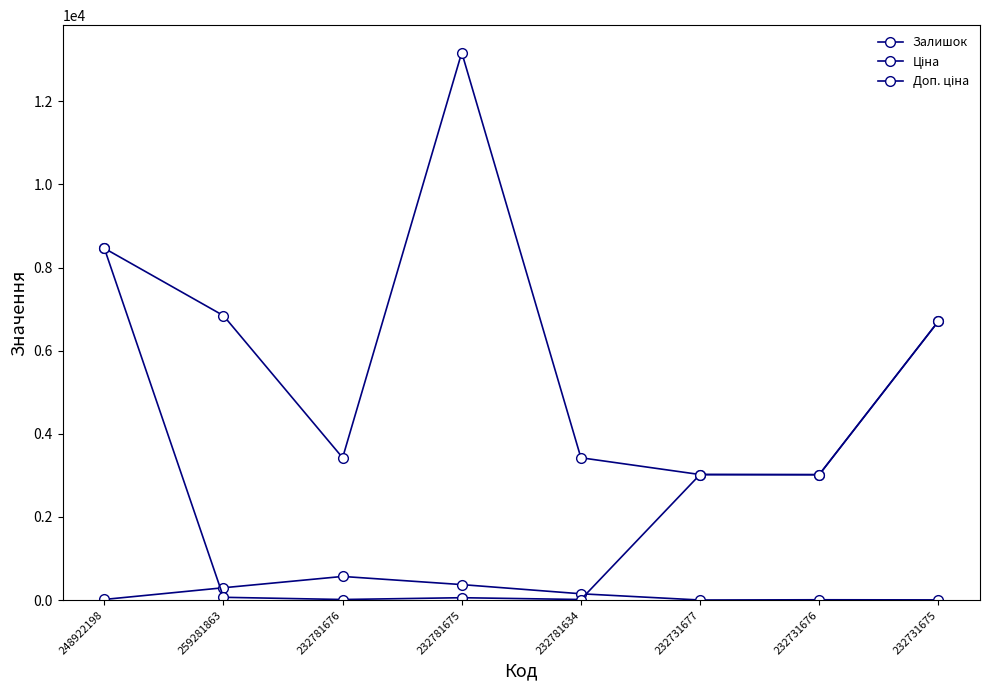

At which label is Ціна closest to 4239?

232731677